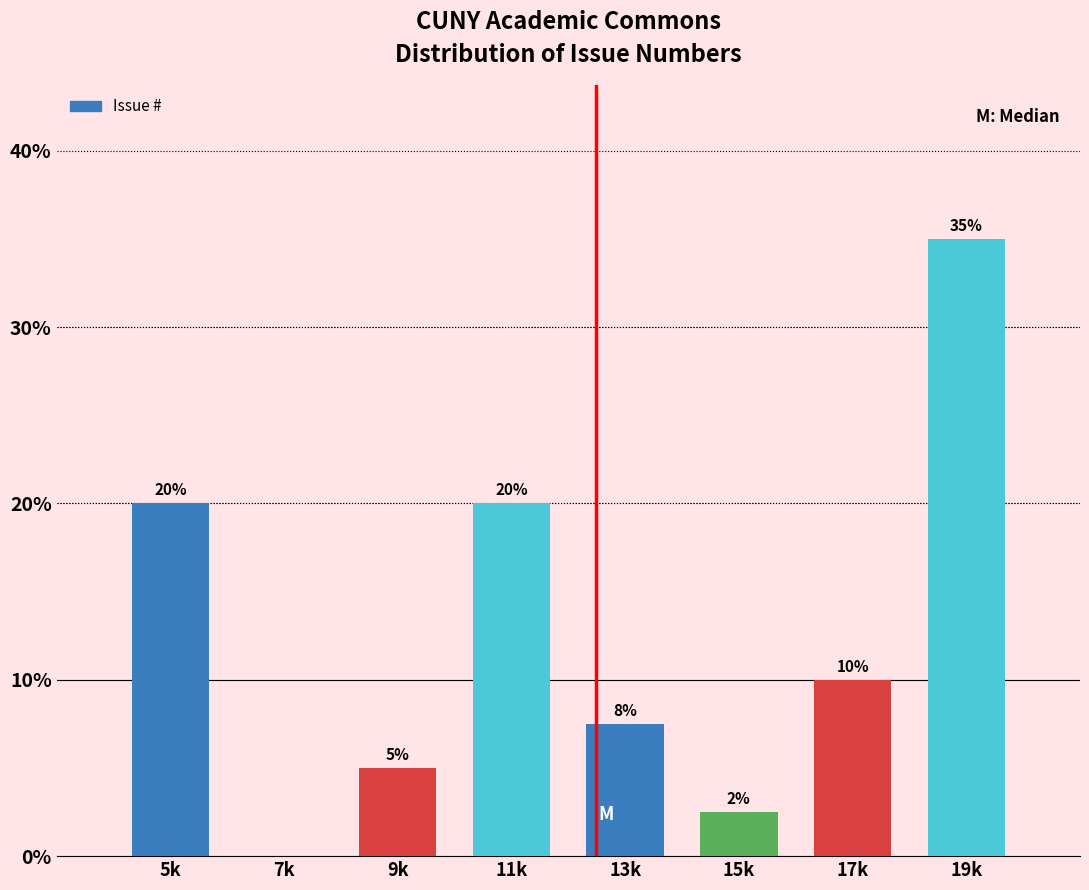

The value at 11k is 5.0. True or false?

False